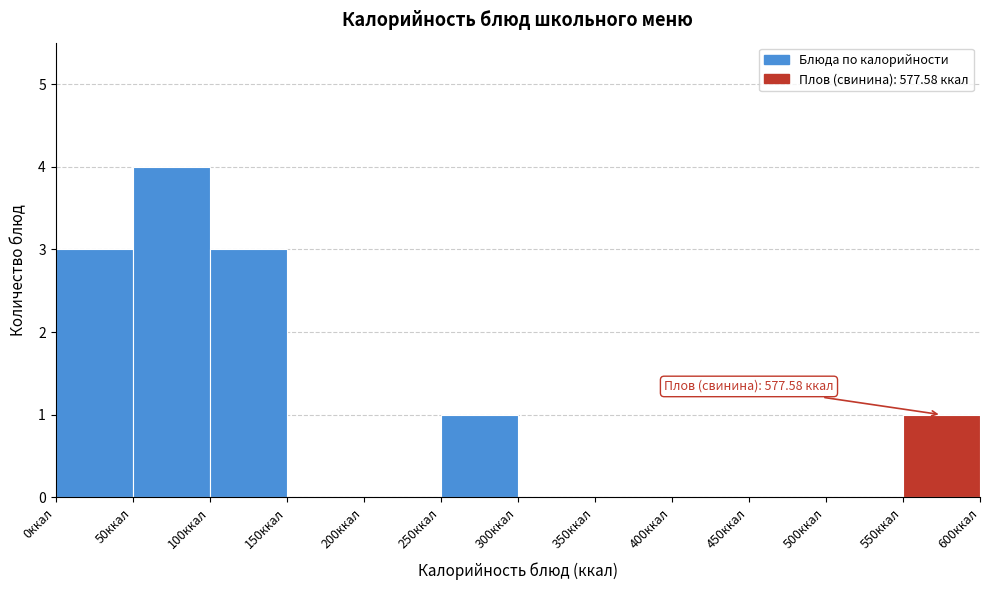

Over which range of the x-axis is the bar tallest?

50 to 100